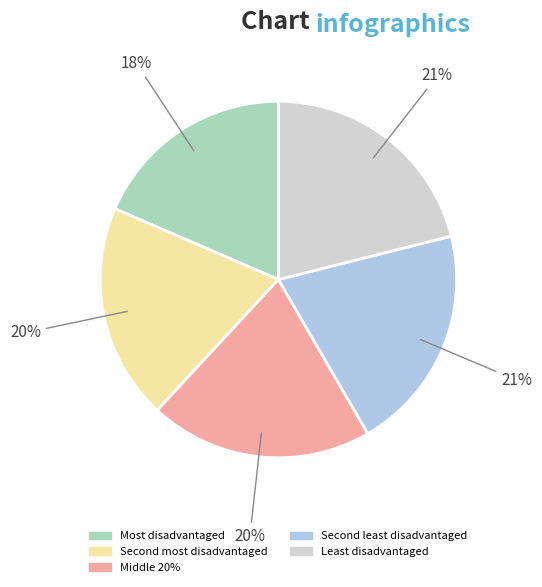

How many segments does this pie chart have?

5